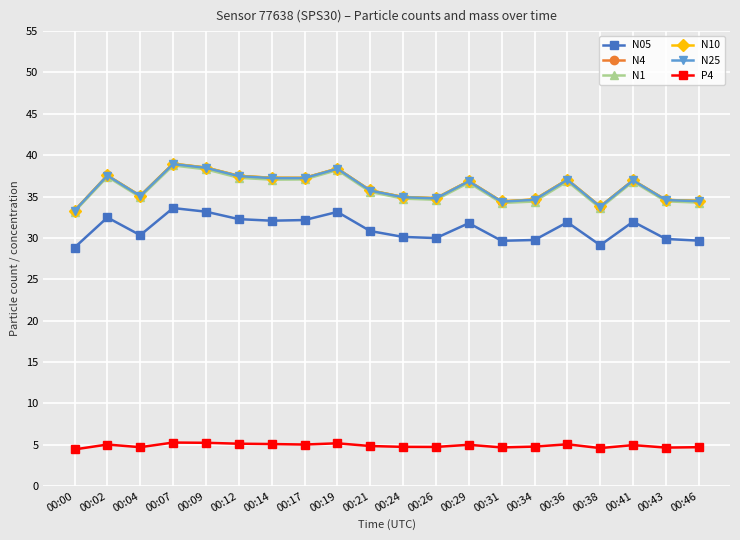

Is it true that N25 equals 10.2 at 00:26?

False